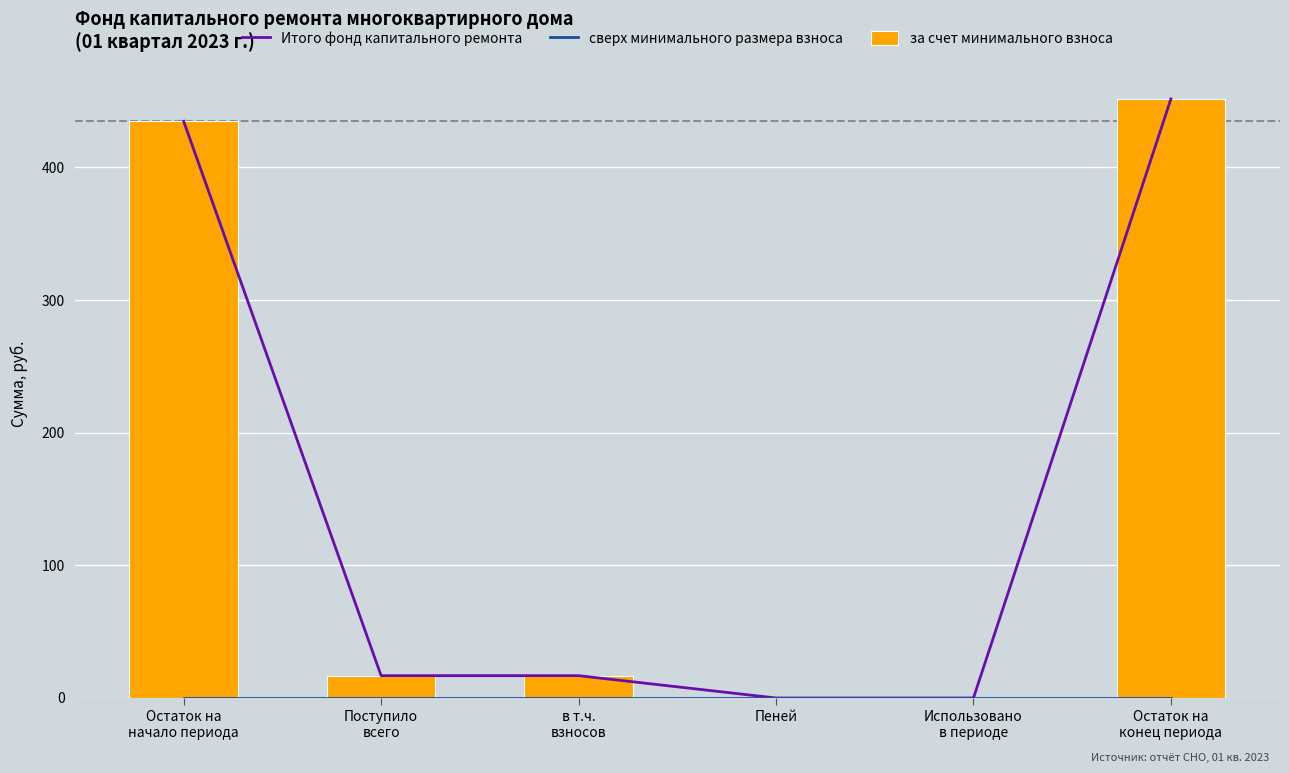

What is the maximum value shown in the chart?

451.6